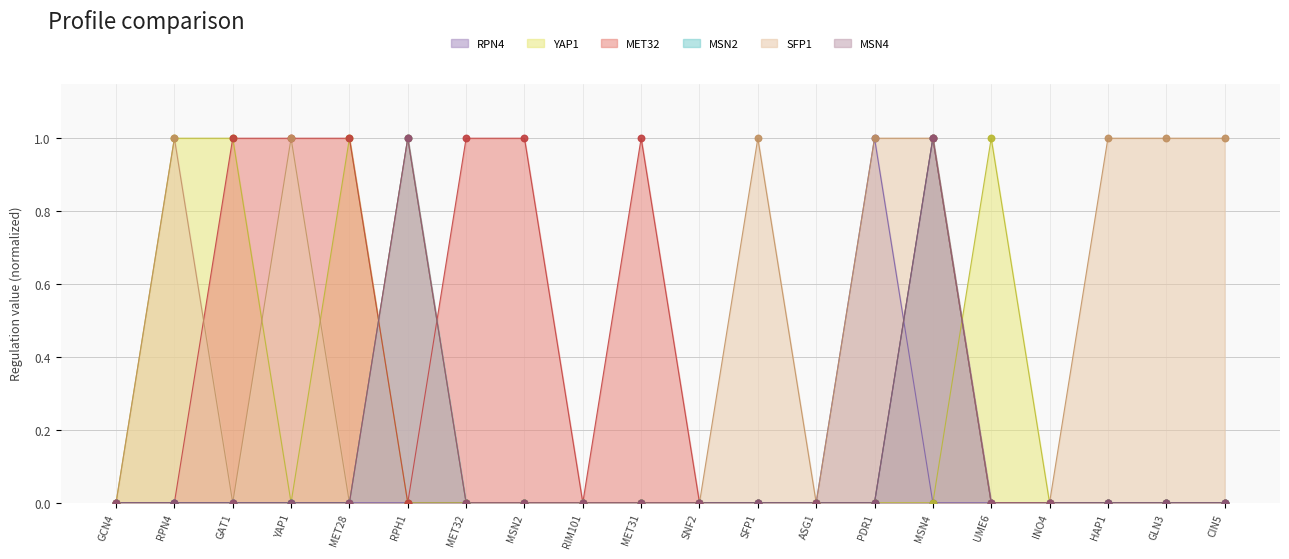

What are all the series names shown in the legend?

RPN4, YAP1, MET32, MSN2, SFP1, MSN4